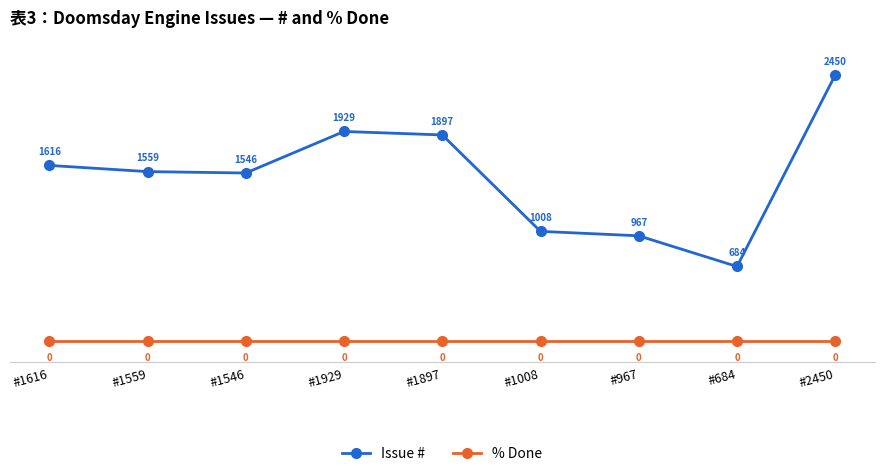

Rank the series by their maximum value, from lowest to highest.

% Done, Issue #